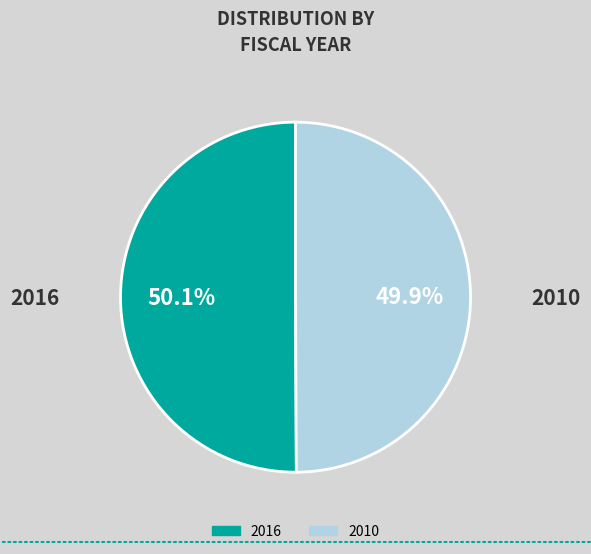

How much of the chart is everything except 2016?

49.9%